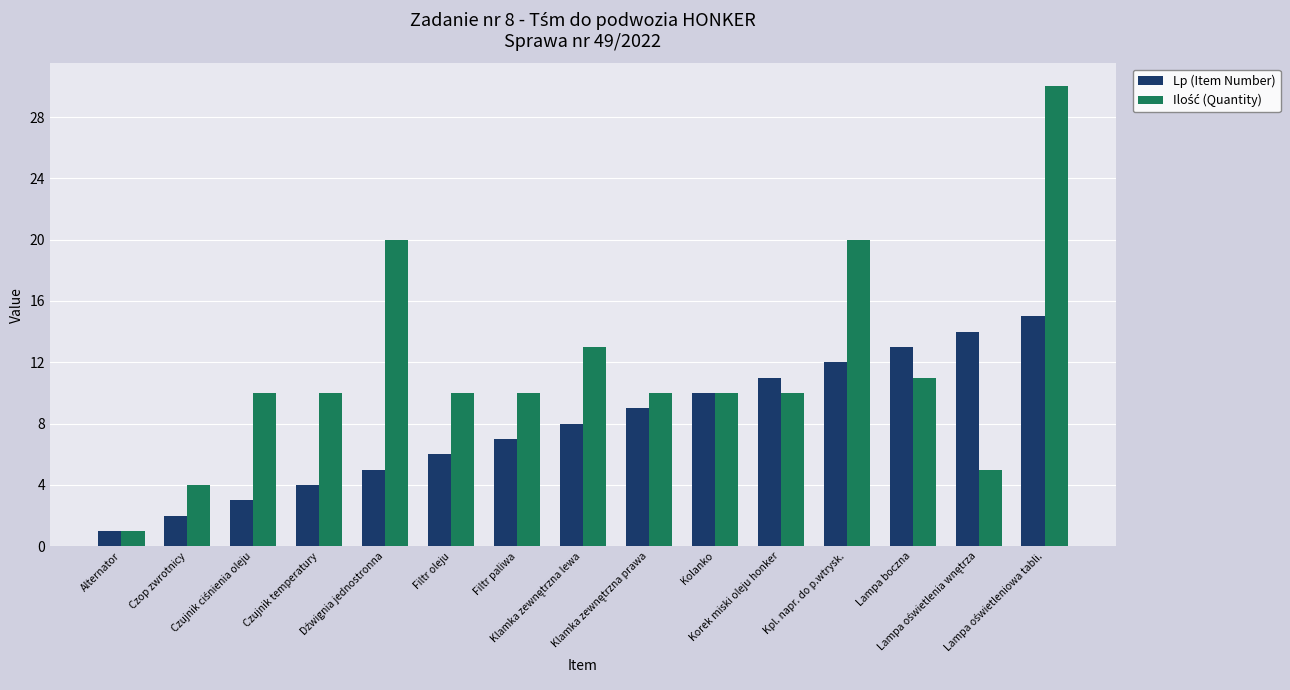

What is the greatest value displayed?

30